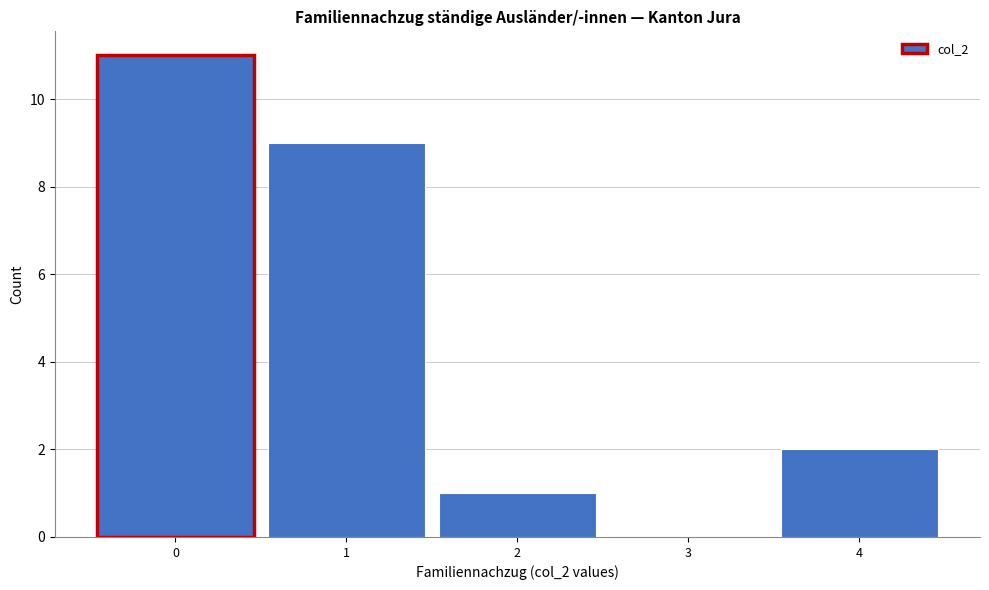

Reading left to right, transcribe this chart: for each bar, give the range it covers on the x-axis and its height. The values are not printed on the chart, so give them approximately, as read against the axis.

-0.5 to 0.5: 11
0.5 to 1.5: 9
1.5 to 2.5: 1
2.5 to 3.5: 0
3.5 to 4.5: 2